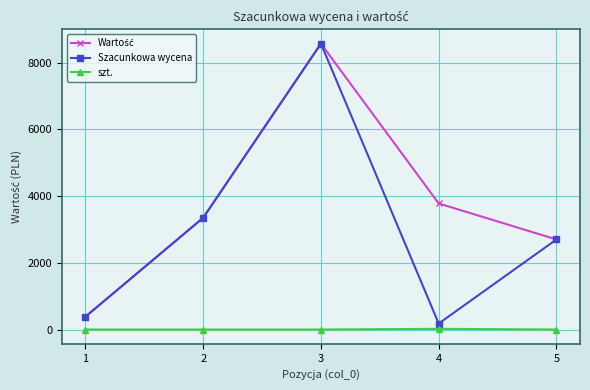

At which category does Szacunkowa wycena reach its first local peak?

3